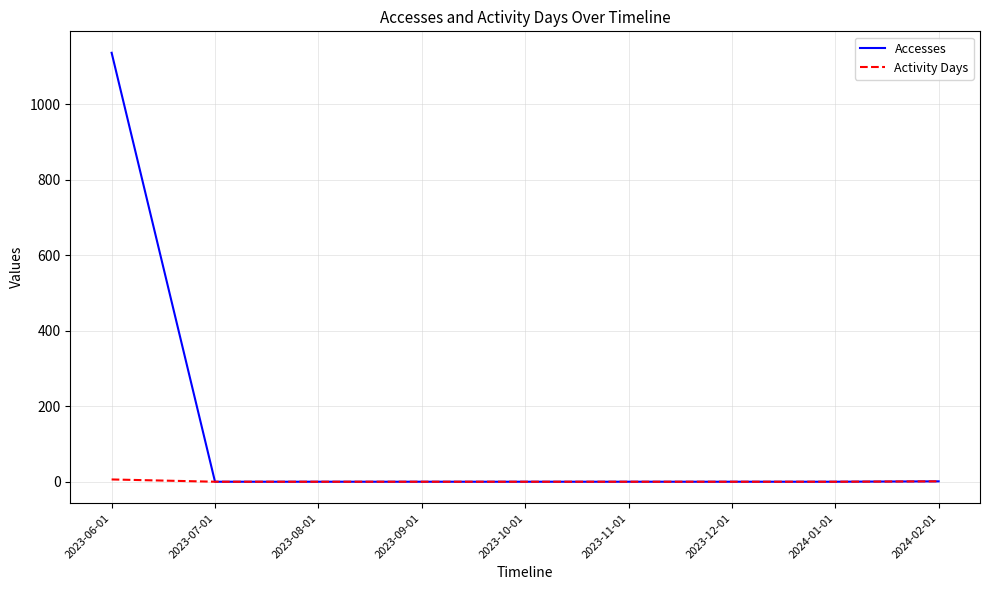

What is the difference between the second highest and minimum values in the Activity Days series?

1